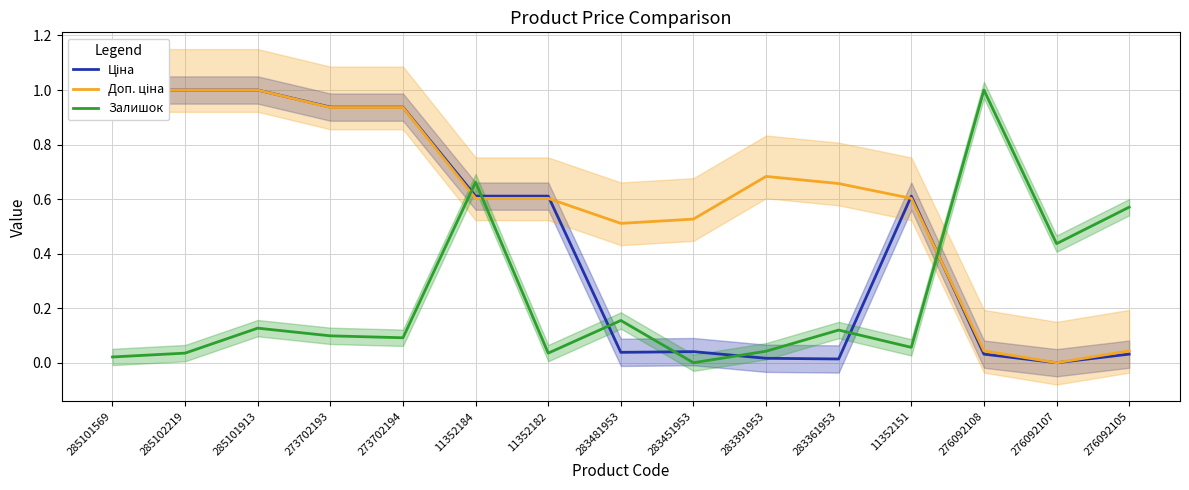

At which category is the sum across all series the highest?

285101913